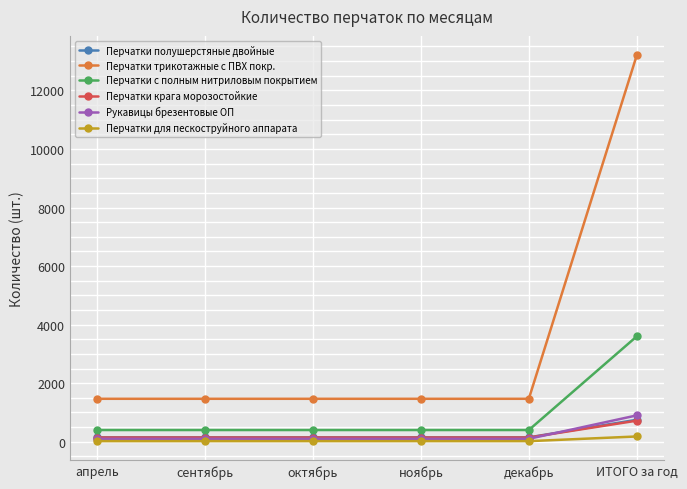

What is the label of the 1st point from the right?

ИТОГО за год